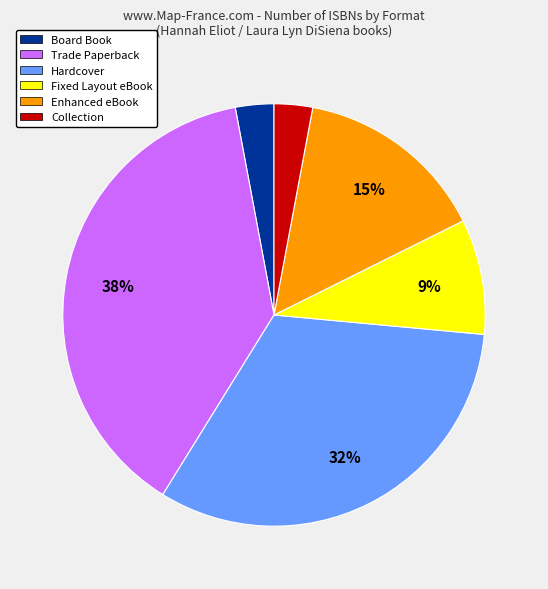

To the nearest percent, what is the combined percentage of Enhanced eBook and Collection?

18%